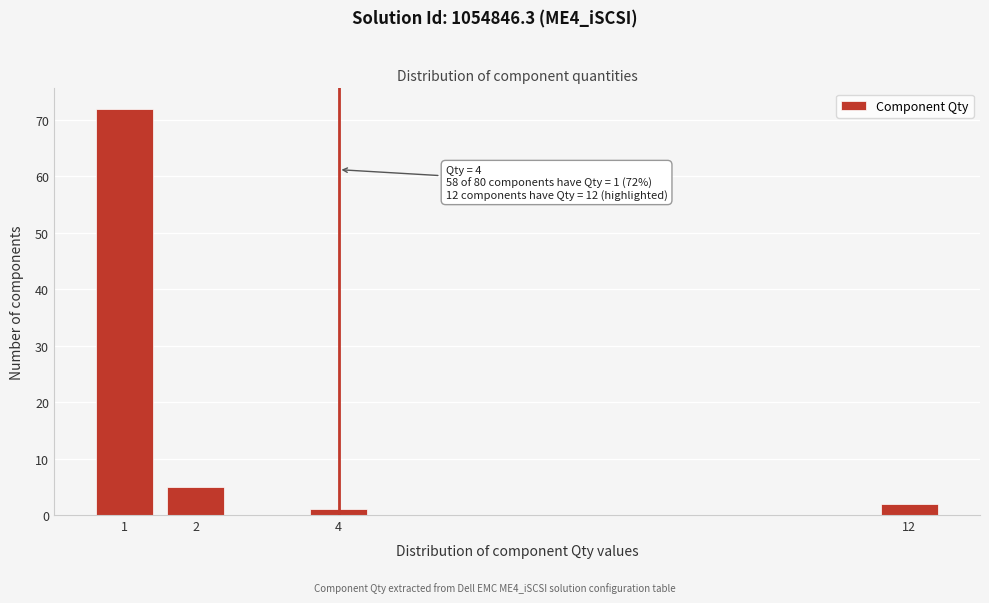

Reading left to right, transcribe all the data shown in this chart.

1=72	2=5	4=1	12=2